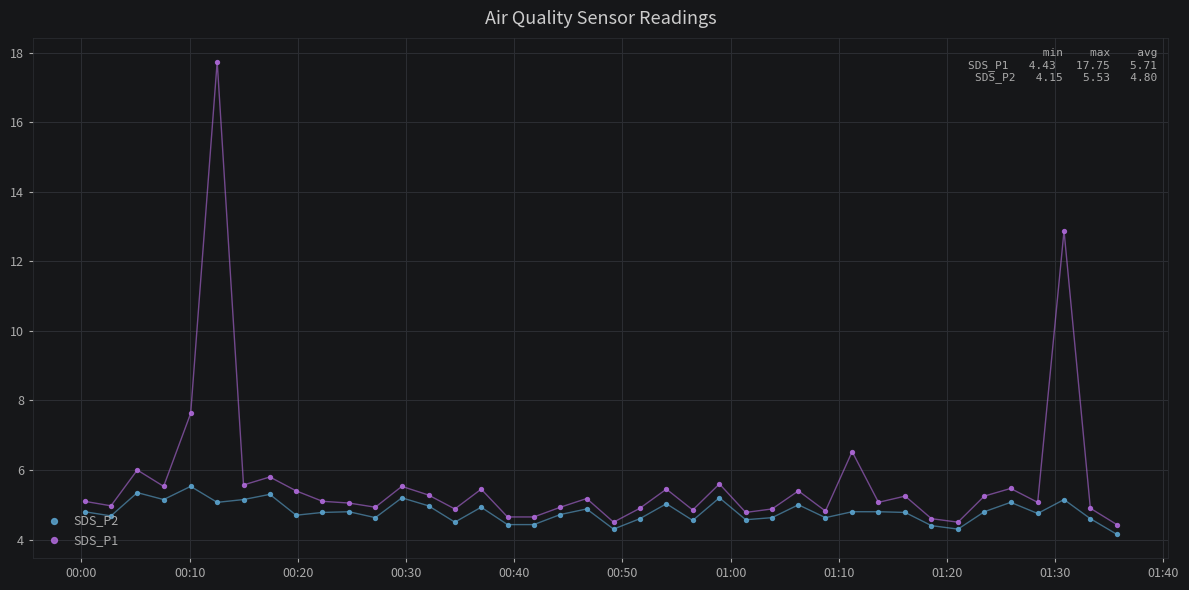

Is the value of SDS_P2 at 25 greater than the value of SDS_P1 at 18?

No